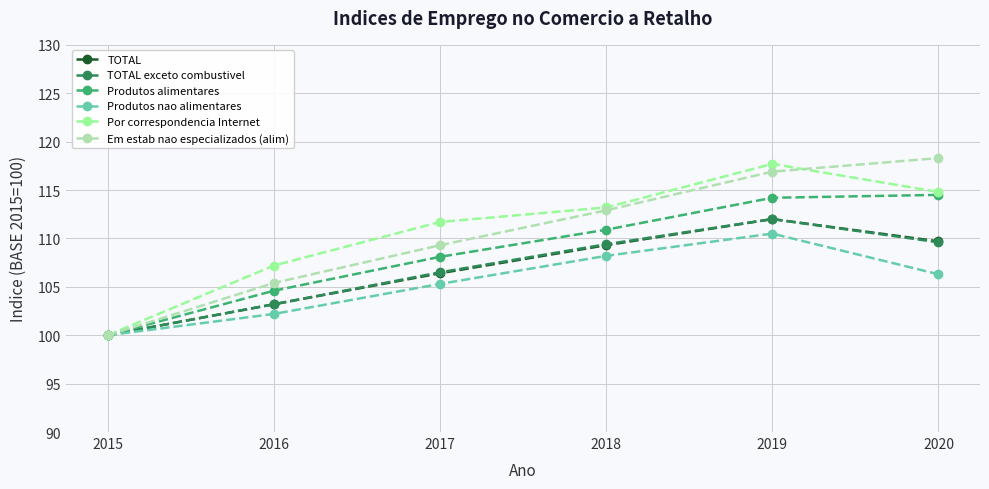

What is the minimum value for Em estab nao especializados (alim)?

100.0